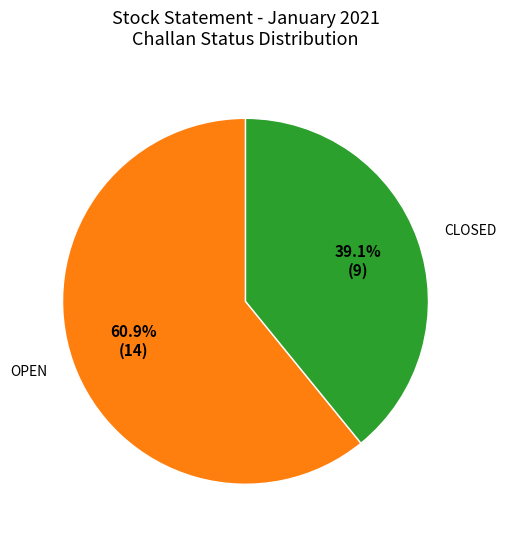

To the nearest percent, what is the average slice percentage?

50%